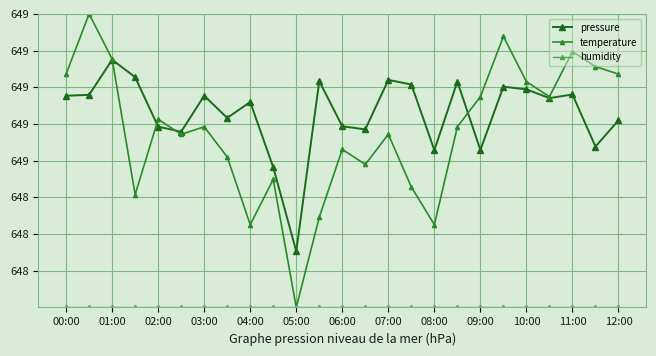

Reading right to left, list all the values displayed in this chart.

pressure: 64882.0	64867.7	64896.1	64894.1	64898.9	64900.3	64865.8	64903.1	64865.8	64901.5	64904.0	64877.1	64878.7	64903.3	64810.6	64856.4	64892.0	64883.3	64895.4	64875.8	64878.5	64905.5	64915.0	64895.9	64895.4
temperature: 64907.2	64911.3	64919.5	64894.9	64903.1	64927.7	64894.9	64878.5	64825.1	64845.6	64874.4	64857.9	64866.2	64829.2	64780.0	64849.7	64825.1	64862.1	64878.5	64874.4	64882.6	64841.5	64915.4	64940.0	64907.2
humidity: 64780.0	64780.0	64780.0	64780.0	64780.0	64780.0	64780.0	64780.0	64780.0	64780.0	64780.0	64780.0	64780.0	64780.0	64780.0	64780.0	64780.0	64780.0	64780.0	64780.0	64780.0	64780.0	64780.0	64780.0	64780.0